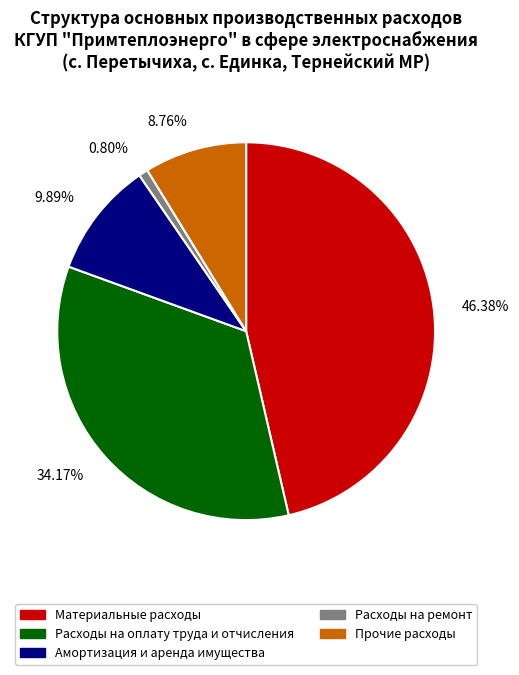

Which category has the biggest portion of the pie?

Материальные расходы